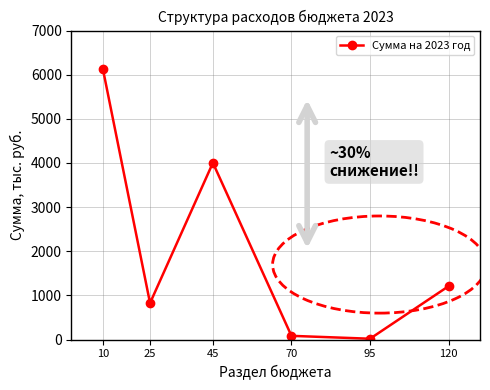

Reading left to right, what are all the values shown in this chart?

10=6127.3	25=827.8	45=4003.8	70=85.4	95=20.0	120=1210.3